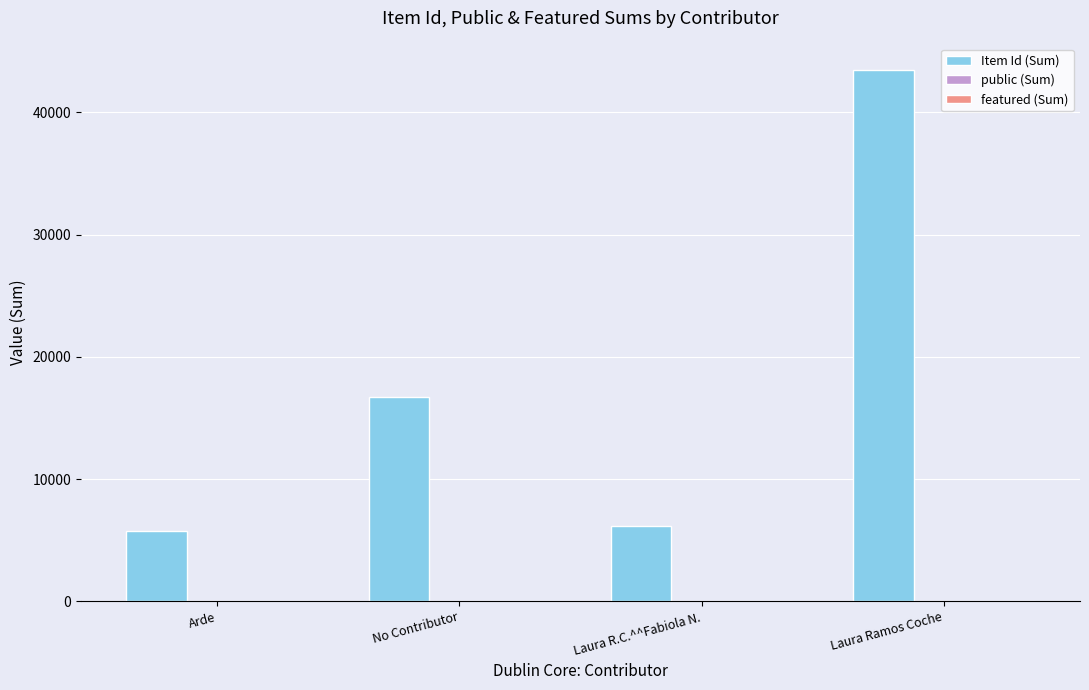

The Item Id (Sum) series shows 5735 at Arde. True or false?

True